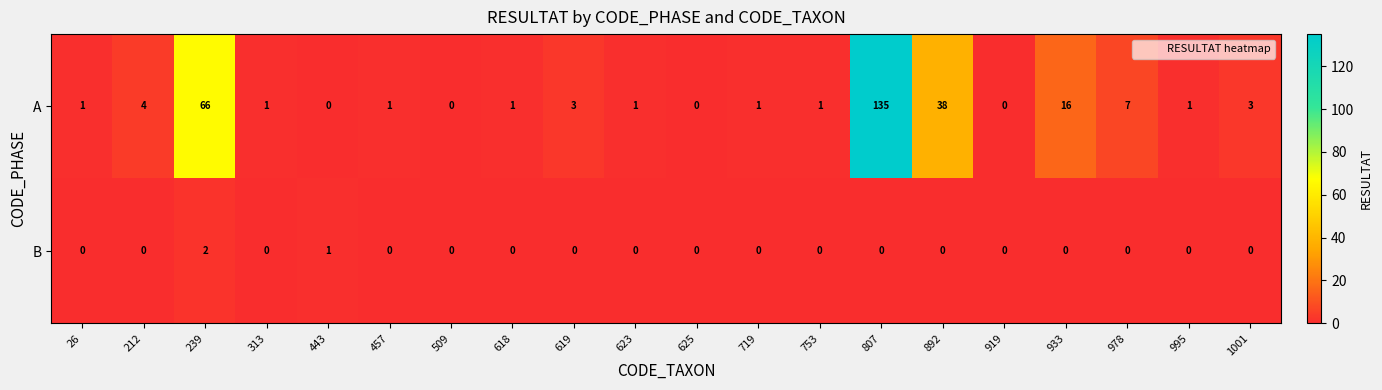

The B series shows 0 at 1001. True or false?

True